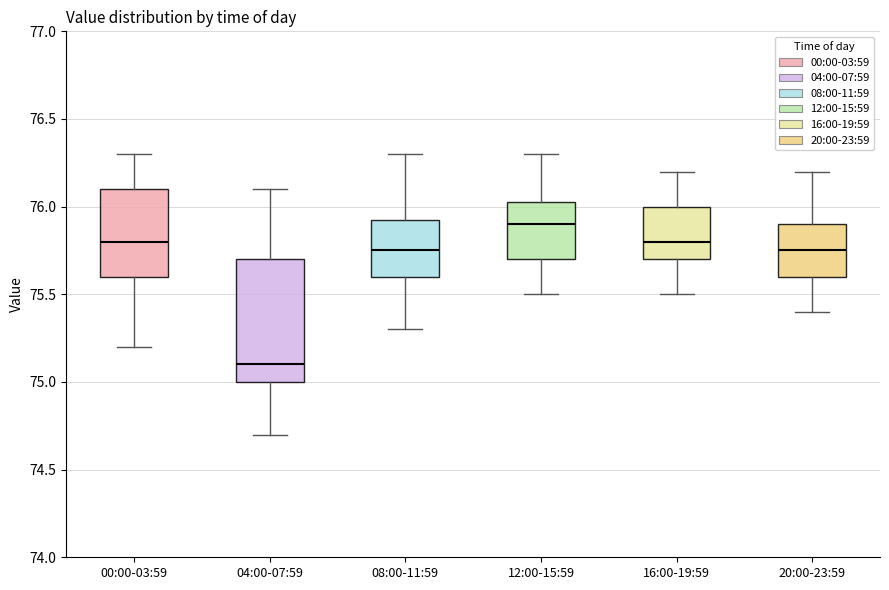

Reading left to right, transcribe this box plot: for each box, give where its median line is, the range the box spans, and where its two whiskers end, as read against the y-axis. The values are not printed on the chart, so give them approximately, as read against the axis.

00:00-03:59: median 75.80, box 75.60 to 76.10, whiskers 75.20 to 76.30
04:00-07:59: median 75.10, box 75.00 to 75.70, whiskers 74.70 to 76.10
08:00-11:59: median 75.75, box 75.60 to 75.95, whiskers 75.30 to 76.30
12:00-15:59: median 75.90, box 75.70 to 76.05, whiskers 75.50 to 76.30
16:00-19:59: median 75.80, box 75.70 to 76.00, whiskers 75.50 to 76.20
20:00-23:59: median 75.75, box 75.60 to 75.90, whiskers 75.40 to 76.20